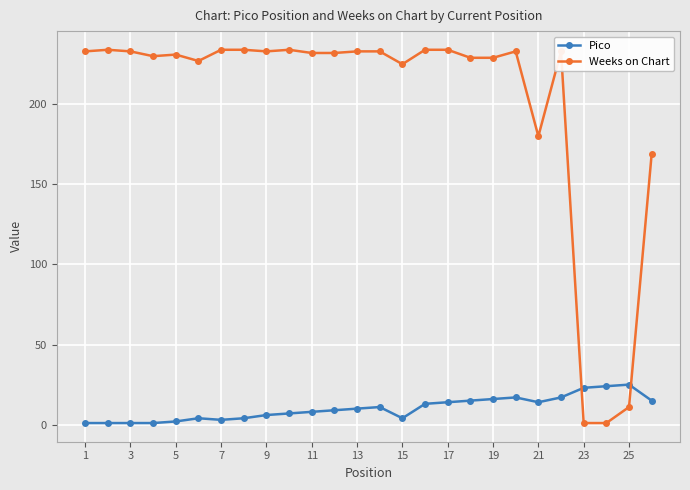

How many lines are shown in the chart?

2